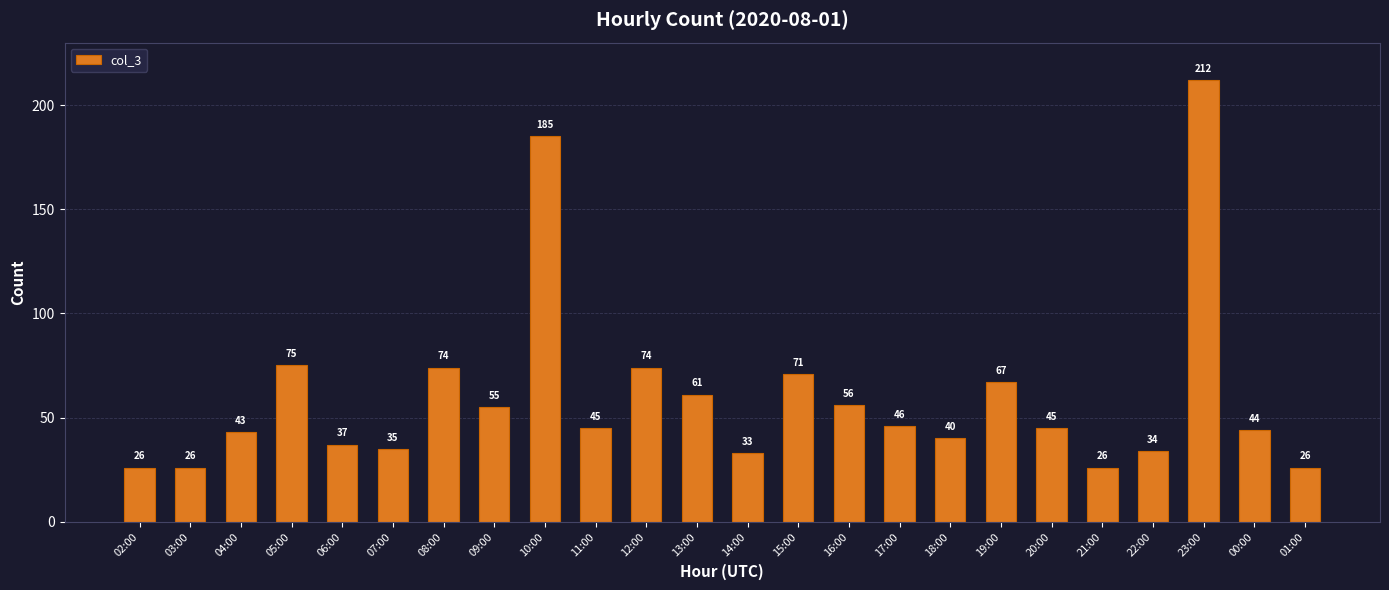

How many values are below 45?

11